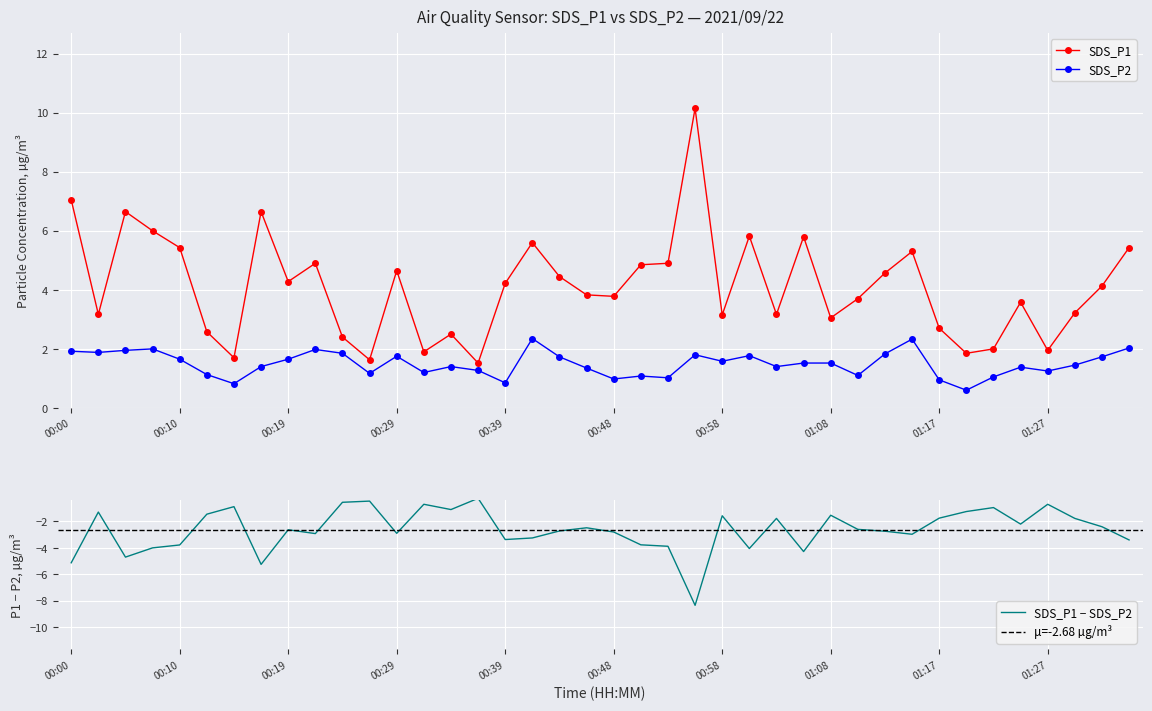

Which category has the lowest value in the SDS_P1 series?

00:36